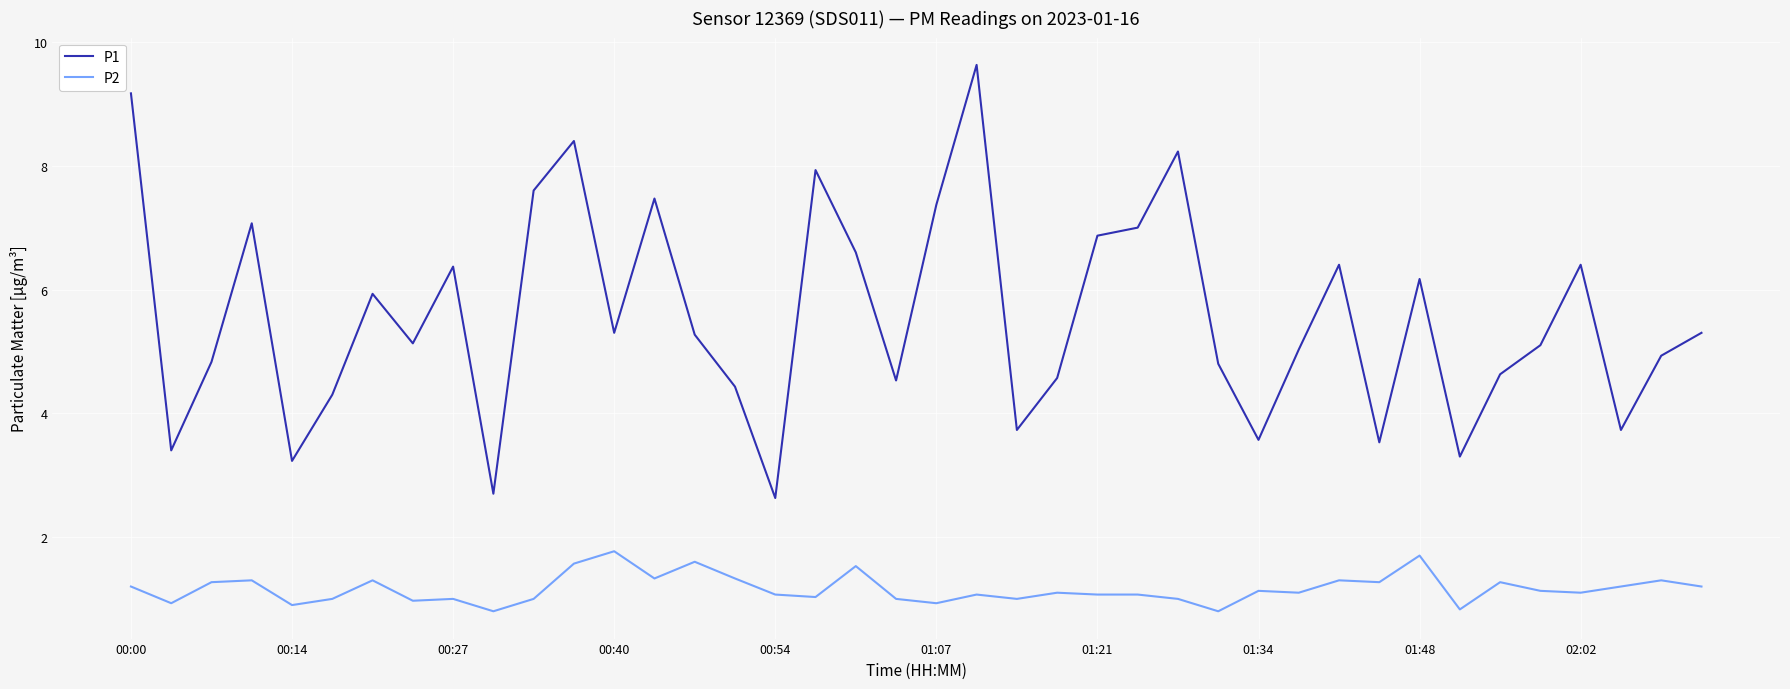

Rank the series by their maximum value, from lowest to highest.

P2, P1